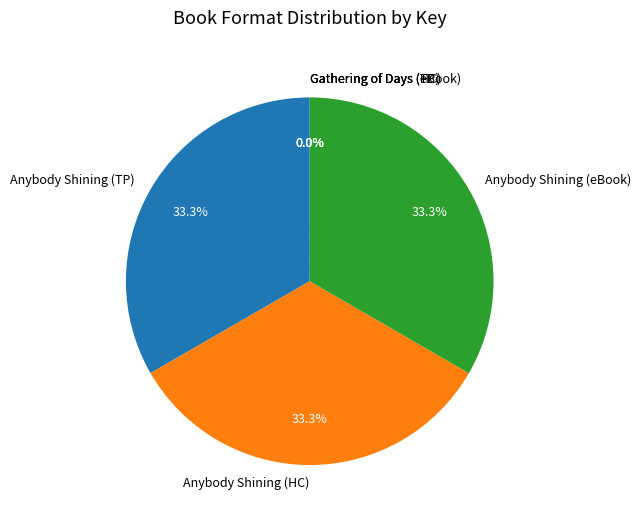

Does Anybody Shining (TP) account for over 50% of the chart?

No